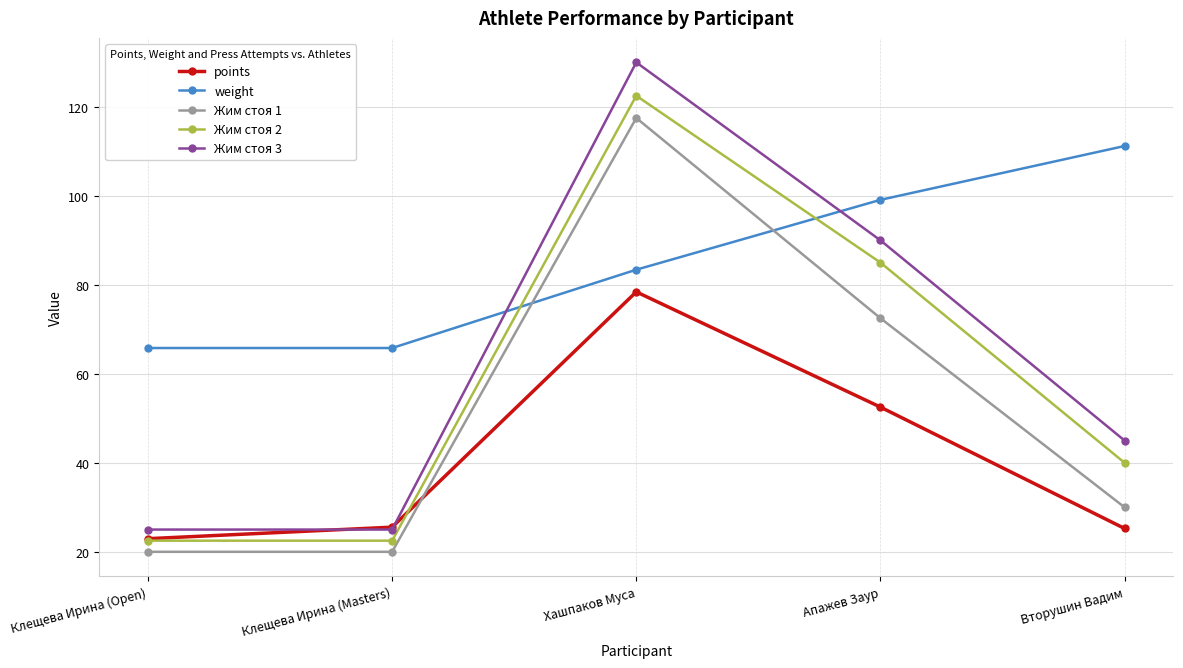

Is this an area chart (filled region under the line)?

No